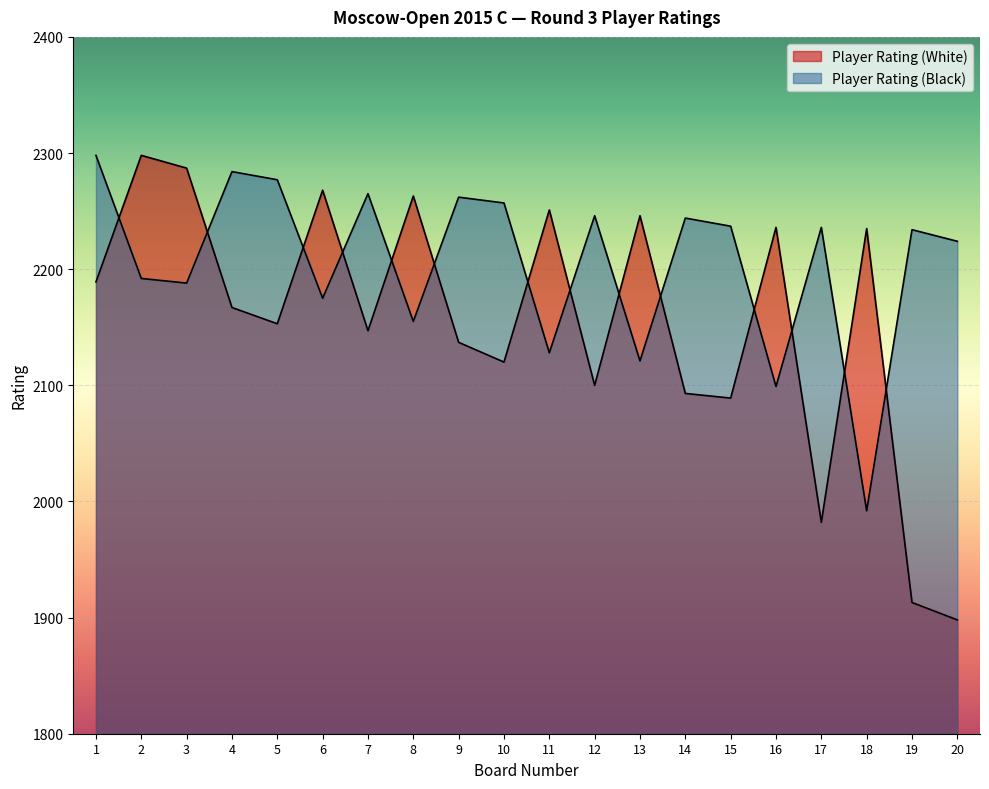

Rank the series by their average value, from lowest to highest.

Player Rating (White), Player Rating (Black)